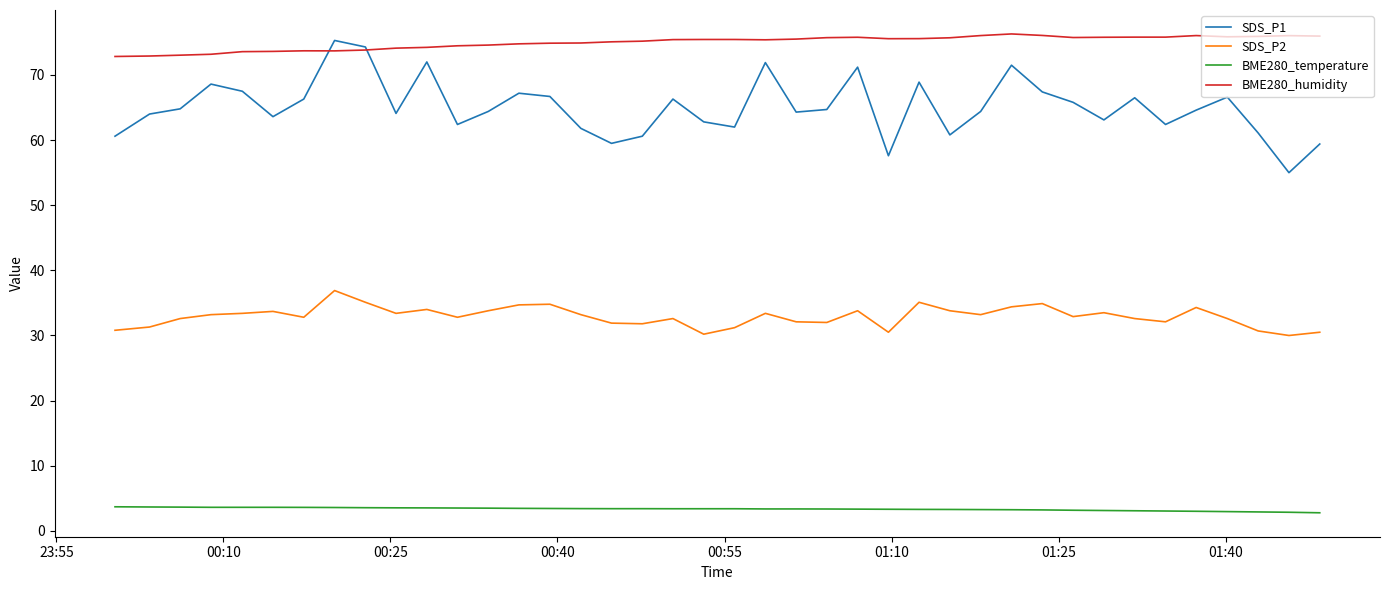

Which series has the largest total across all categories?

BME280_humidity